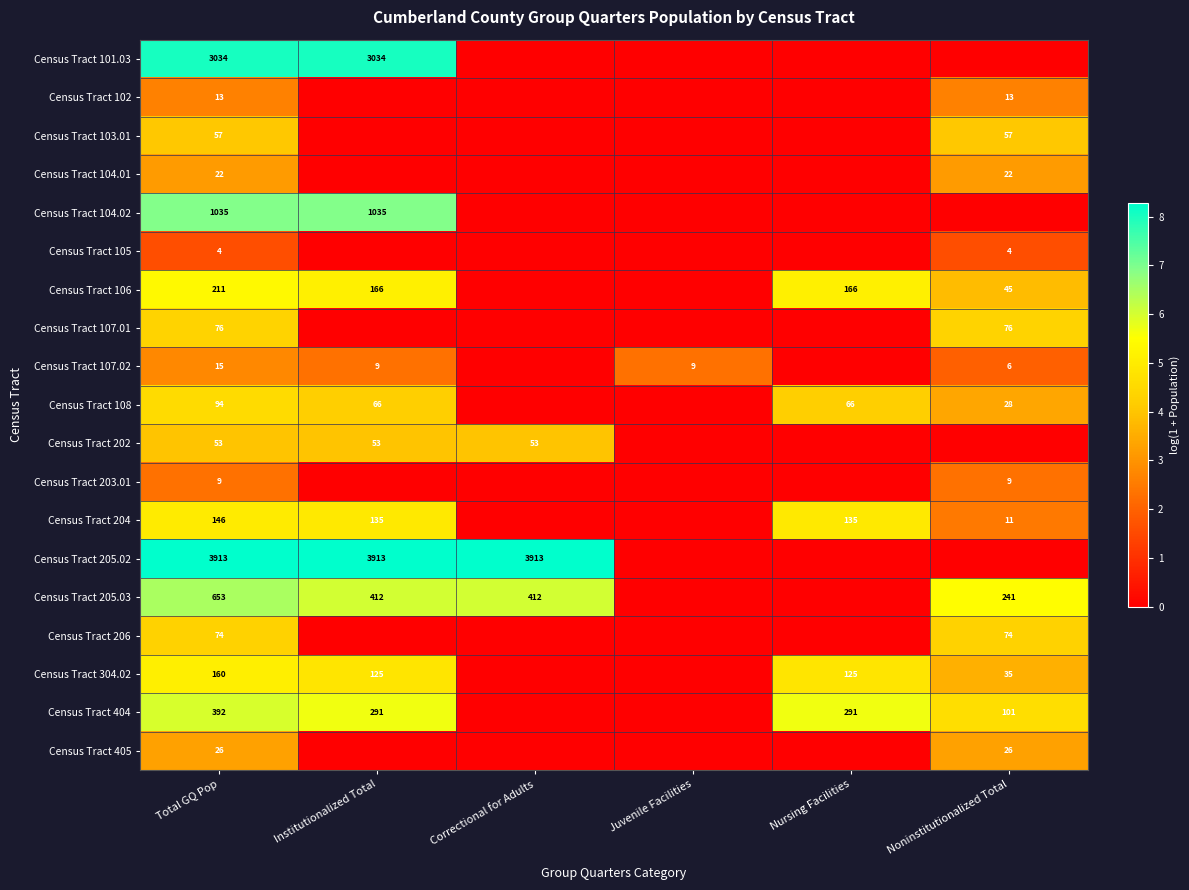

The value of Census Tract 304.02 at Noninstitutionalized Total is 51. True or false?

False